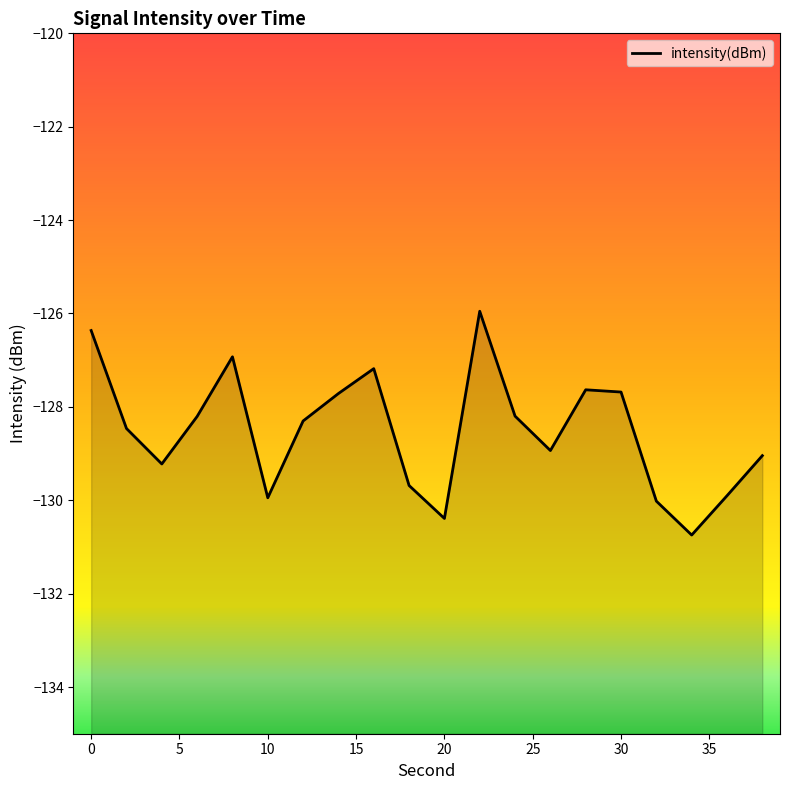

What is the minimum value shown in the chart?

-130.7